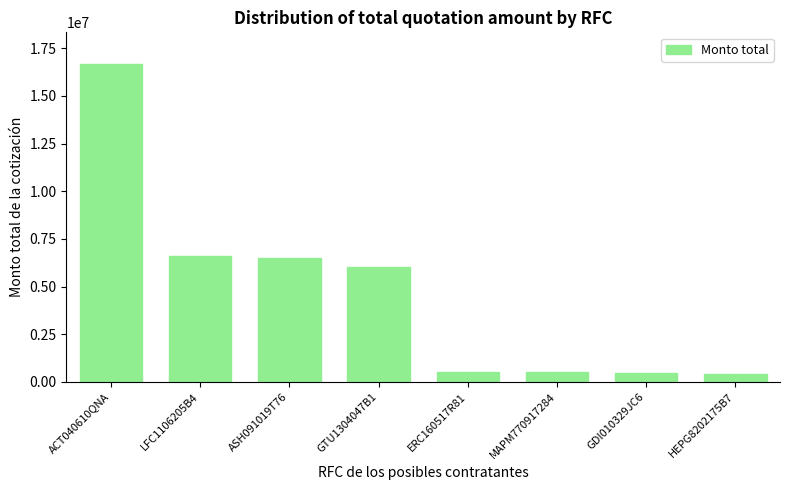

What is the sum of all values?

37746479.1